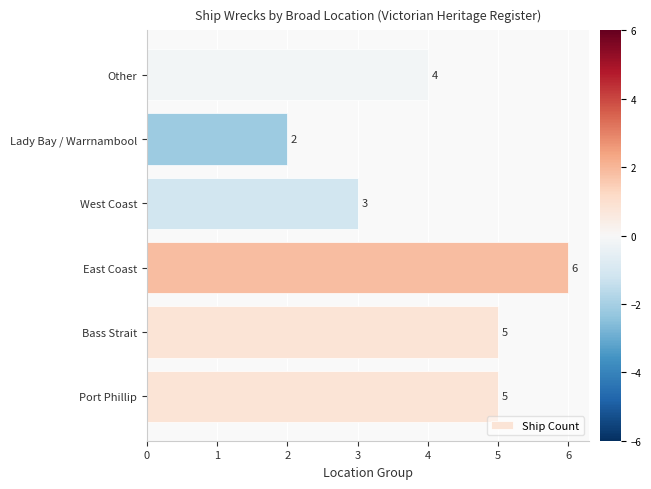

At which label is the value closest to 4?

Other